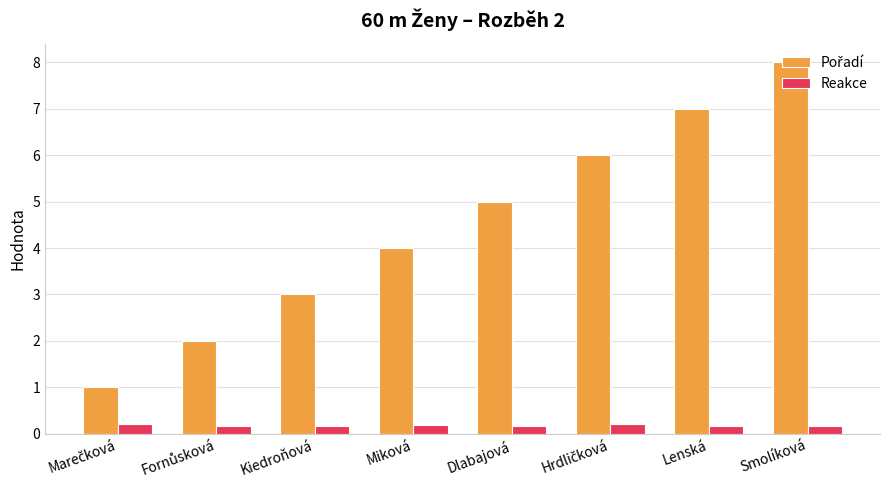

At which category is the sum across all series the highest?

Smolíková